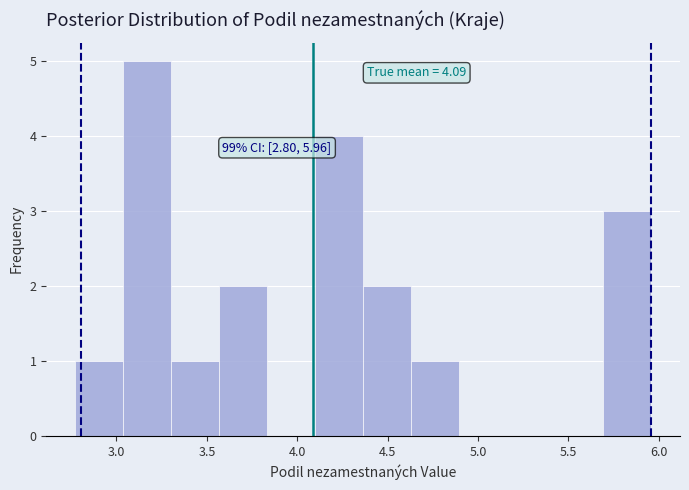

Which range on the x-axis has the tallest bar?

3.05 to 3.30